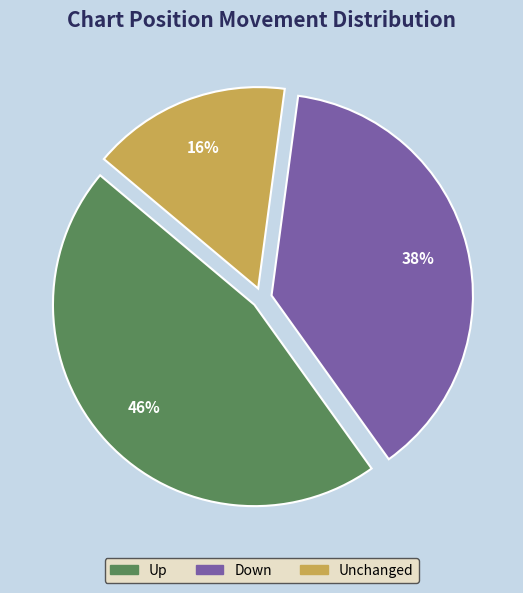

How many slices are in this pie chart?

3